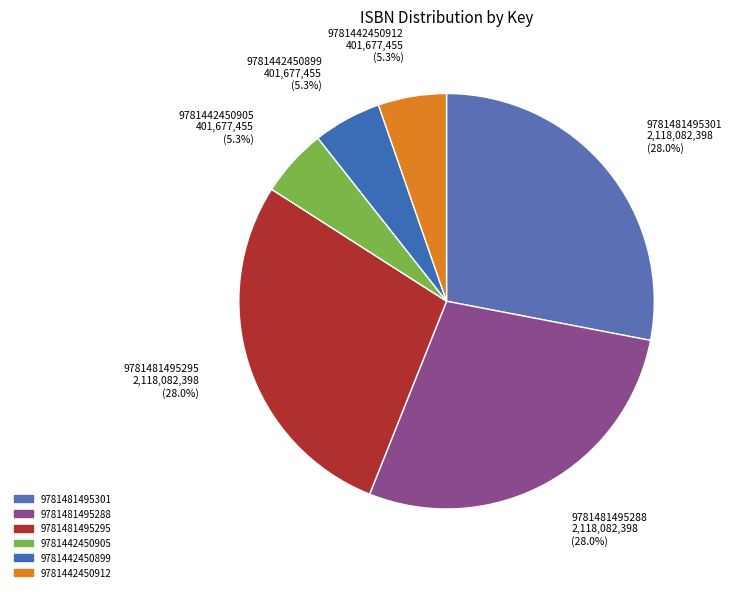

How many slices are in this pie chart?

6